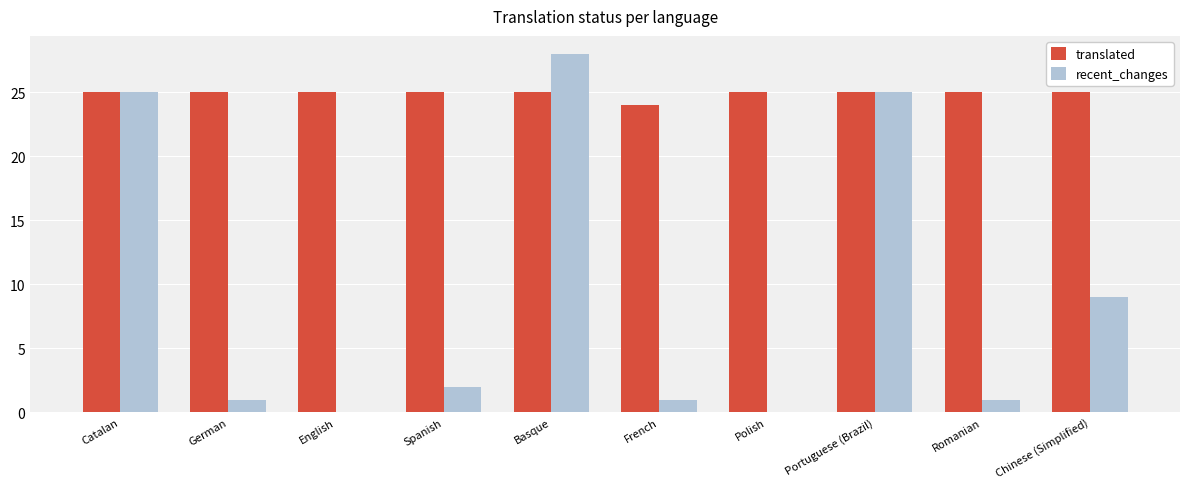

How many groups of bars are there?

10